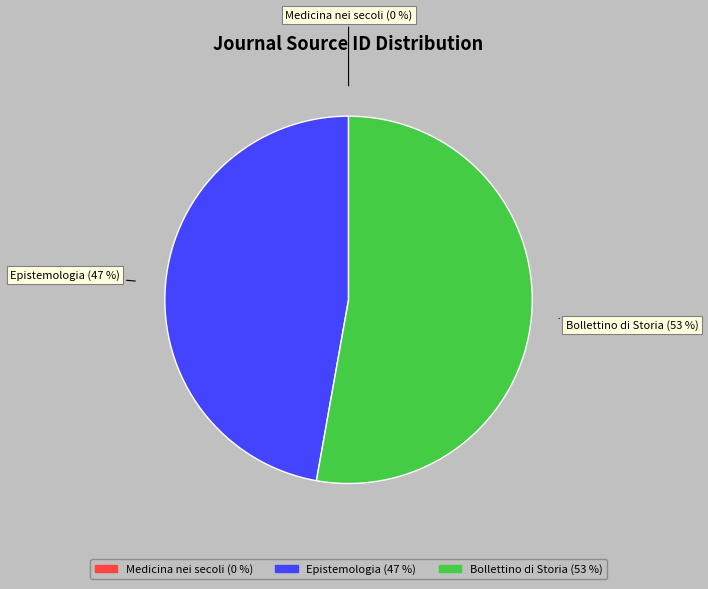

Does any single category account for the majority?

Yes